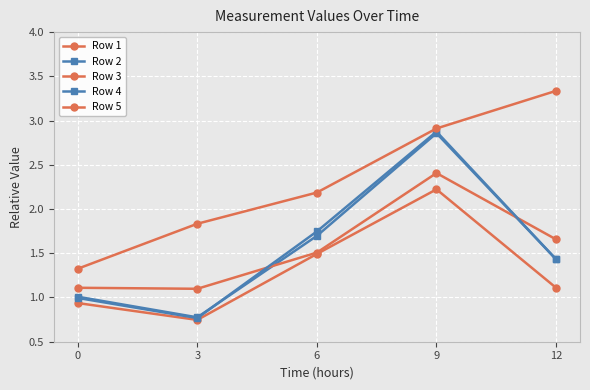

Does the chart have visible grid lines?

Yes